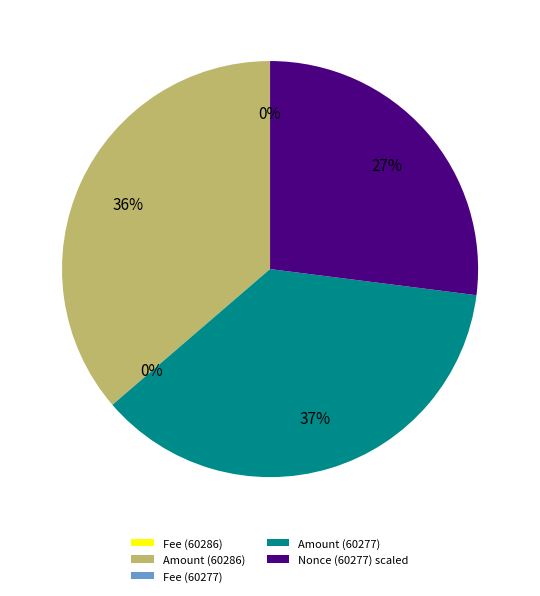

Is it true that Amount (60277) is 45% of the pie?

False